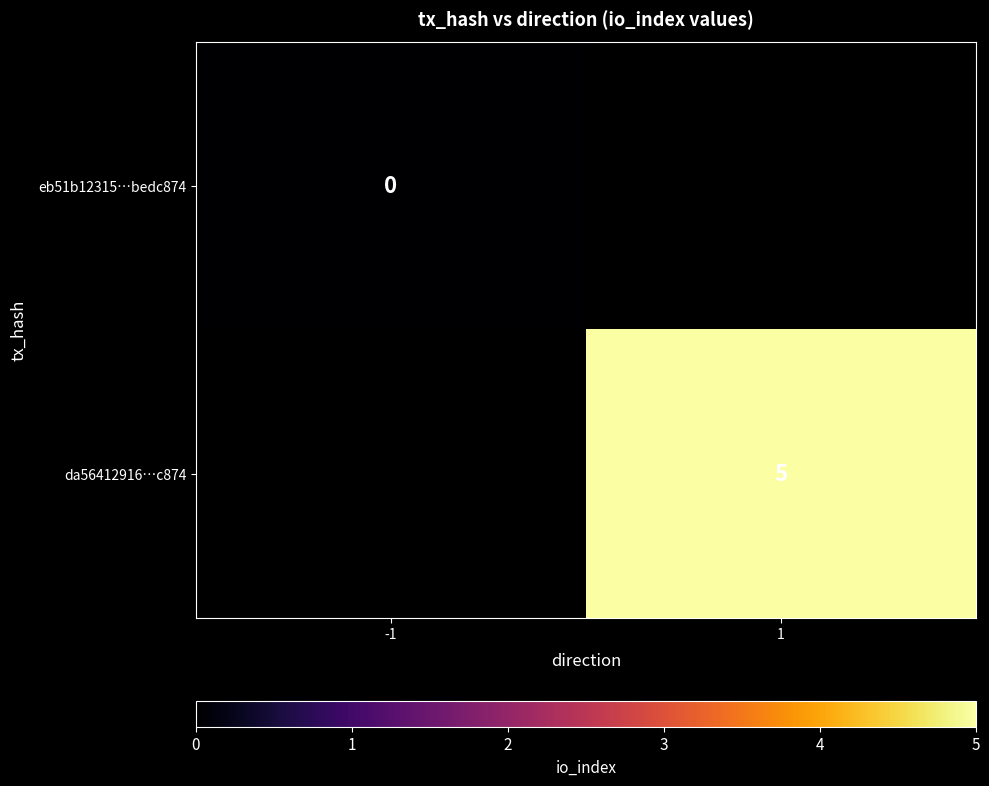

The da56412916…c874 series shows 7.7 at 1. True or false?

False